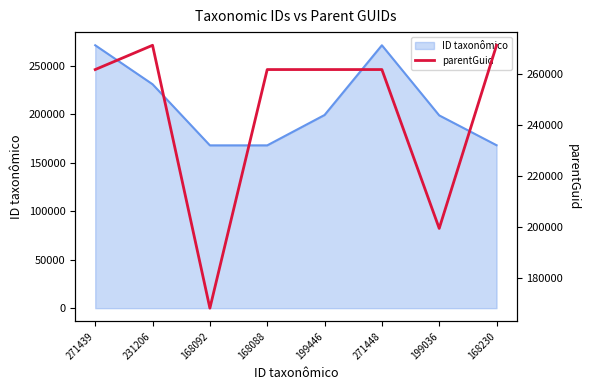

What is the difference between the maximum and second lowest values?

72002